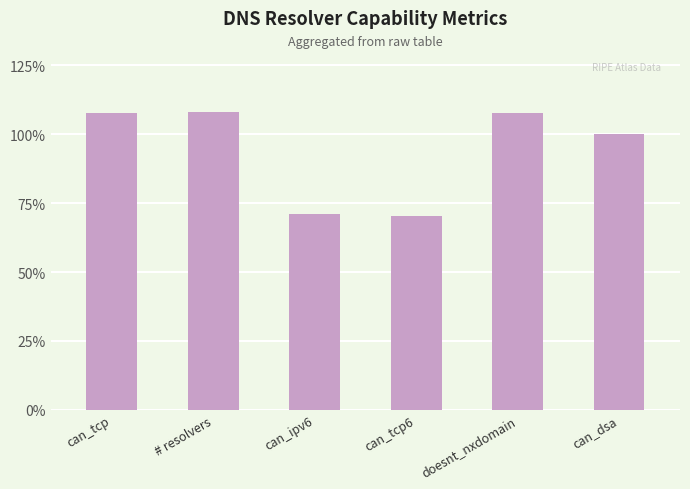

How many values are below 107?

3